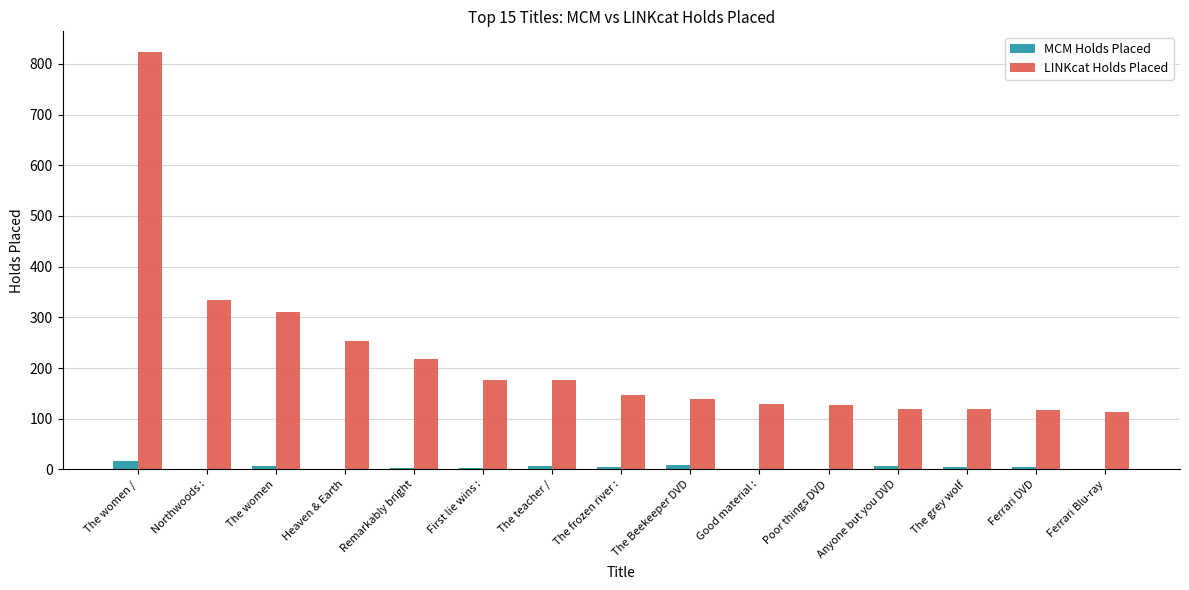

Is the value of MCM Holds Placed at The frozen river : greater than the value of LINKcat Holds Placed at The grey wolf?

No